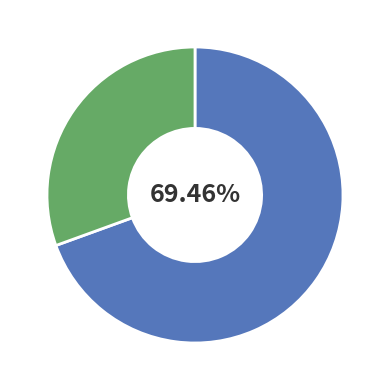

Is there a majority slice in this chart?

Yes